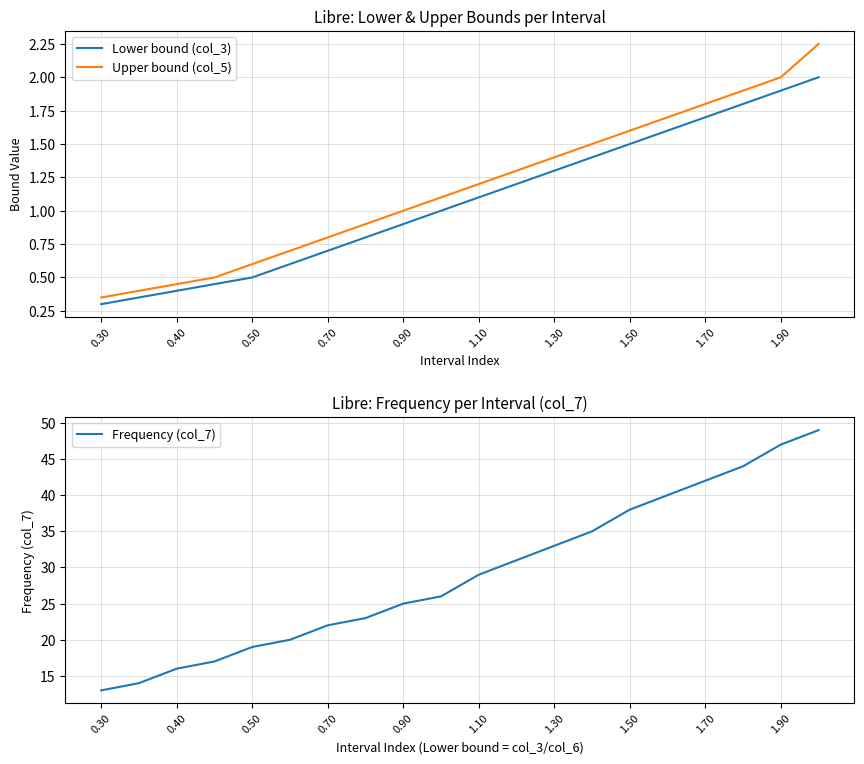

How many lines are shown in the chart?

3